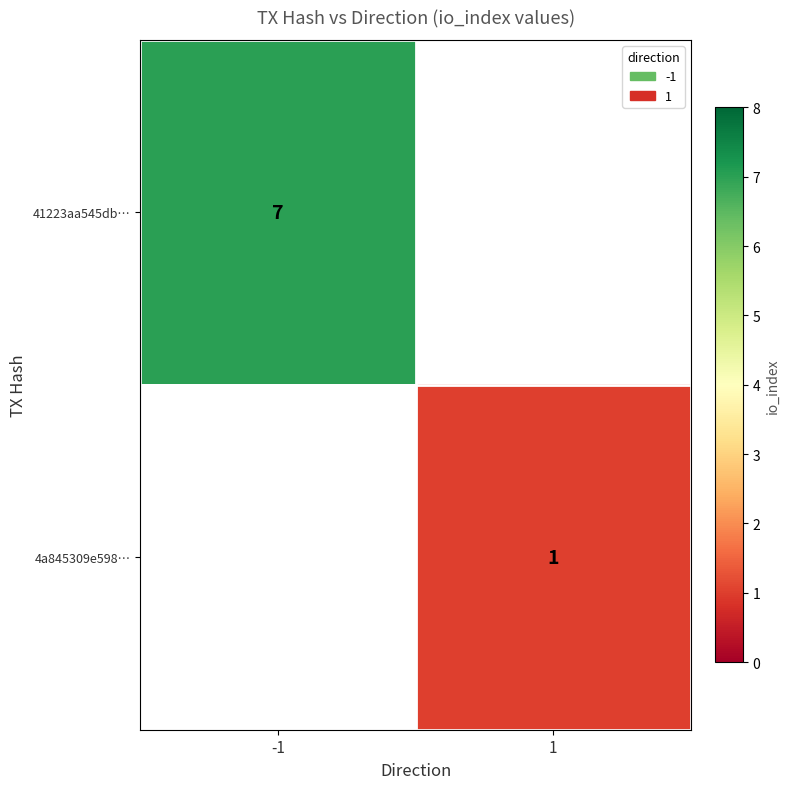

True or false: 41223aa545db… has a value of 7 at -1.

True